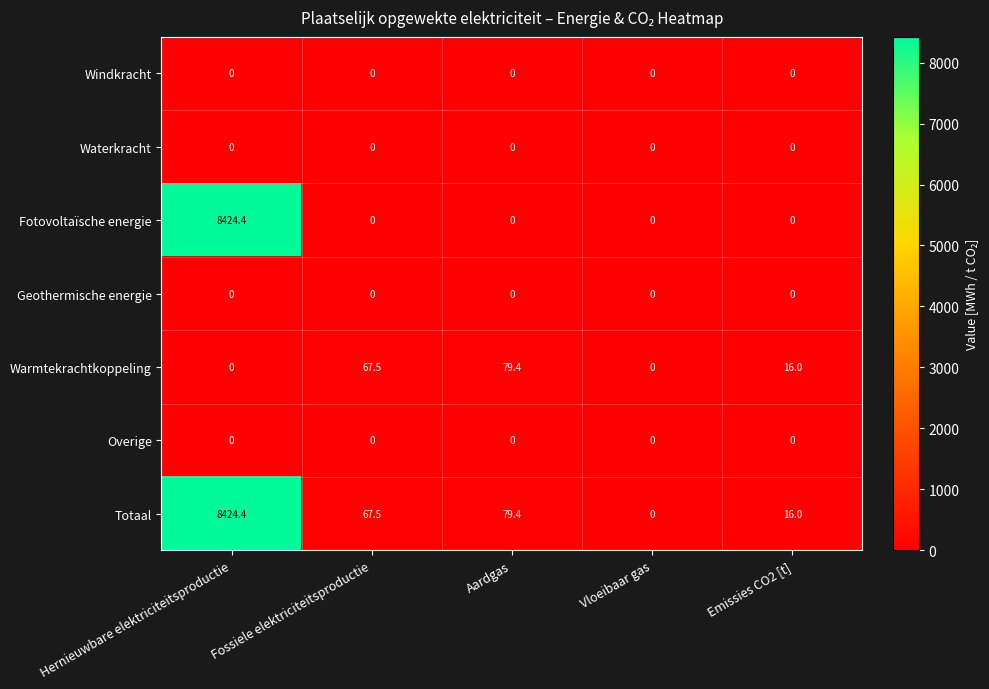

The Fotovoltaïsche energie series shows 0.0 at Fossiele elektriciteitsproductie. True or false?

True